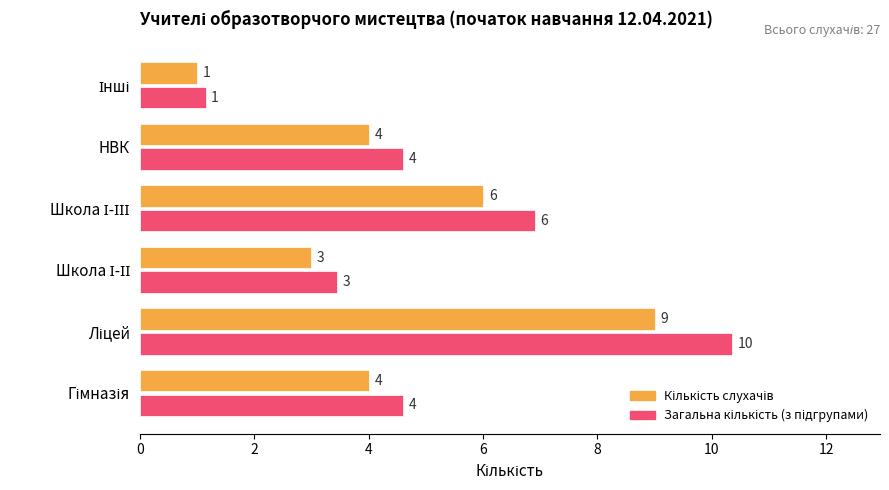

What is the minimum value shown in the chart?

1.0